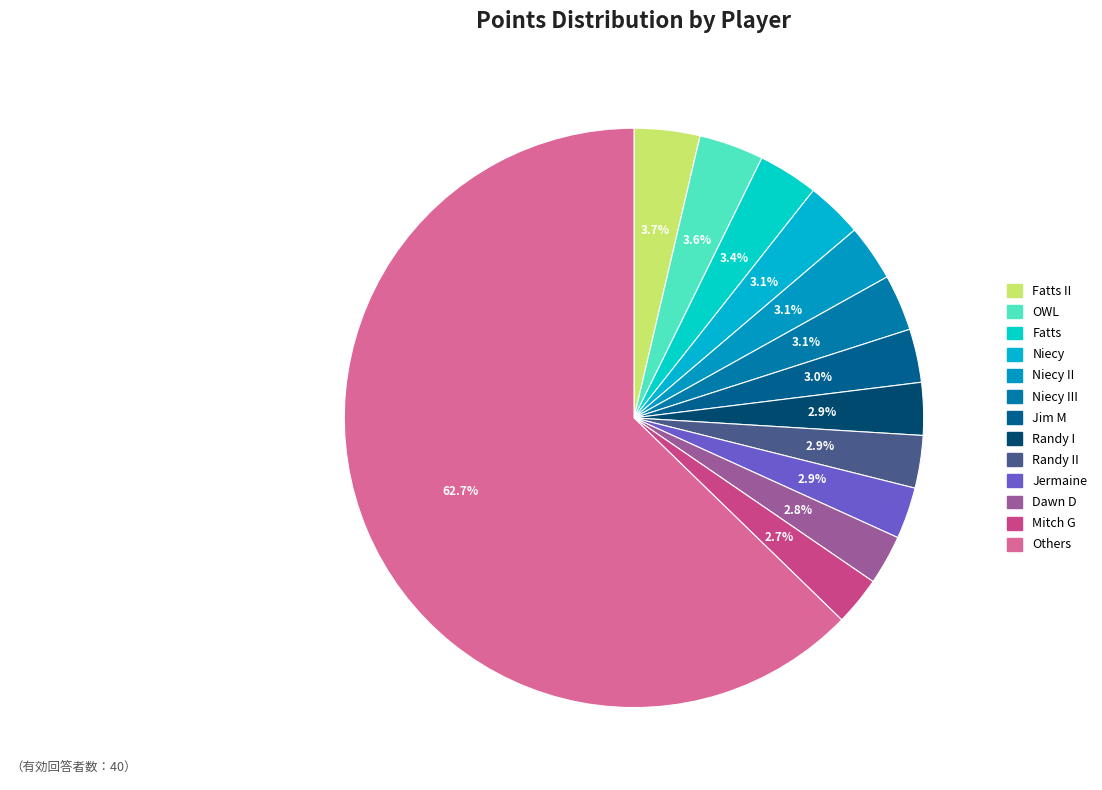

Count the number of slices in the pie.

13